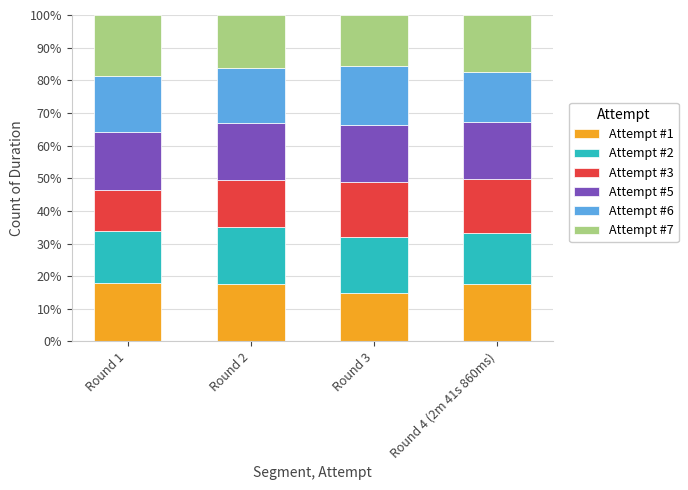

Are the bars grouped side by side (vs. stacked)?

No